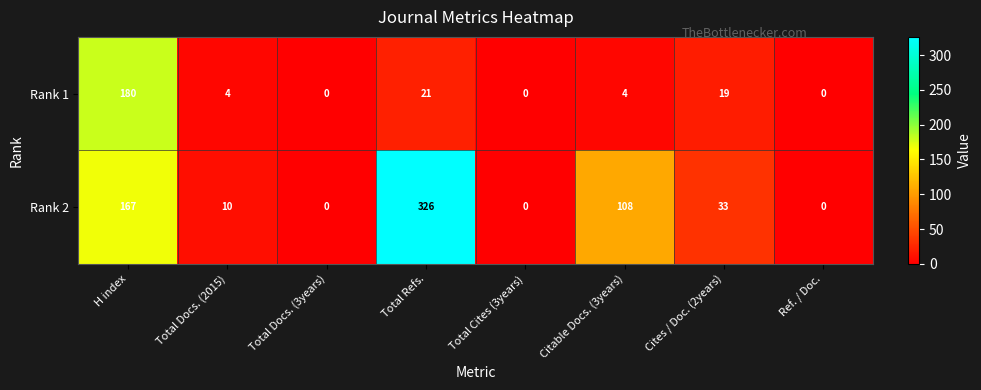

Is it true that Rank 2 equals 10 at Total Docs. (2015)?

True